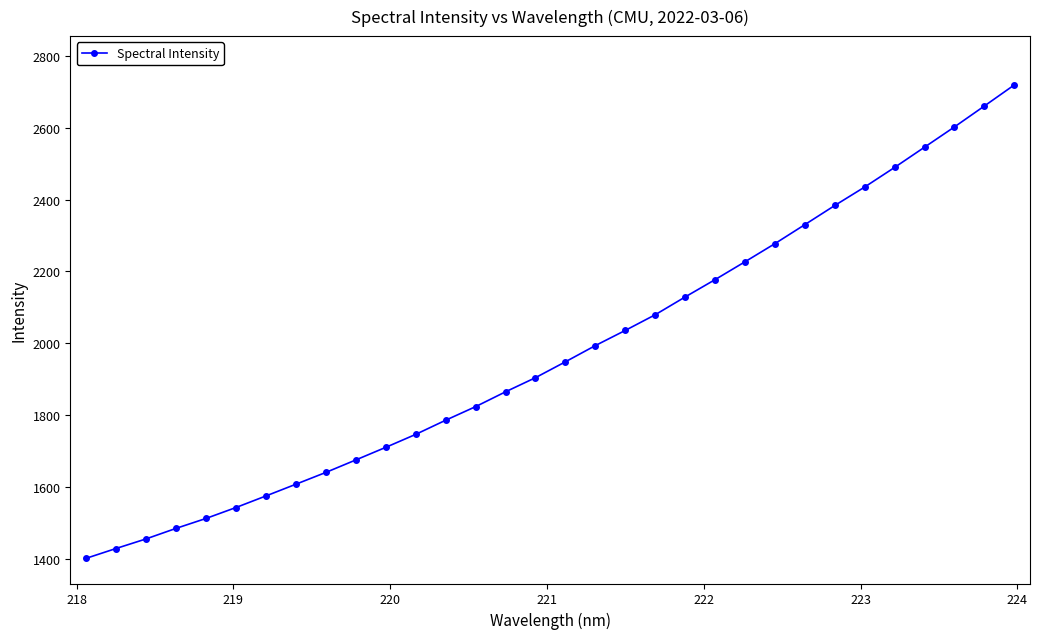

What is the smallest value displayed?

1400.6